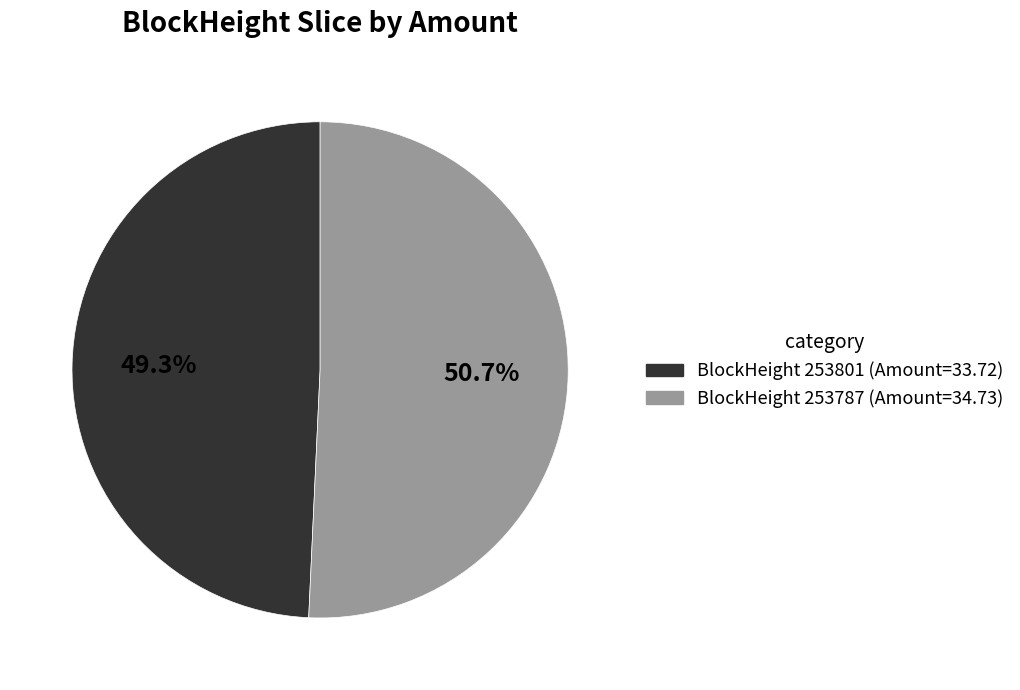

Does any single category account for the majority?

Yes